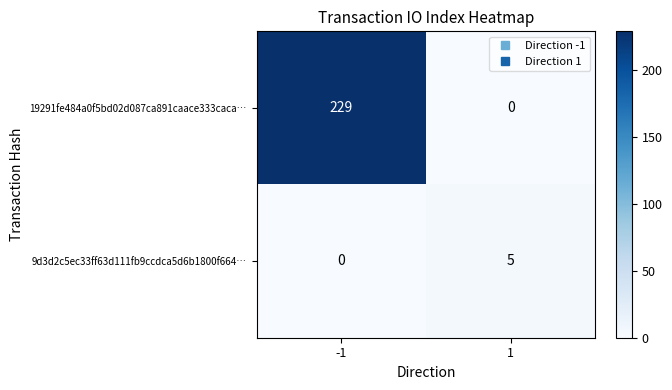

Rank the series by their maximum value, from highest to lowest.

19291fe484a0f5bd02d087ca891caace333caca…, 9d3d2c5ec33ff63d111fb9ccdca5d6b1800f664…